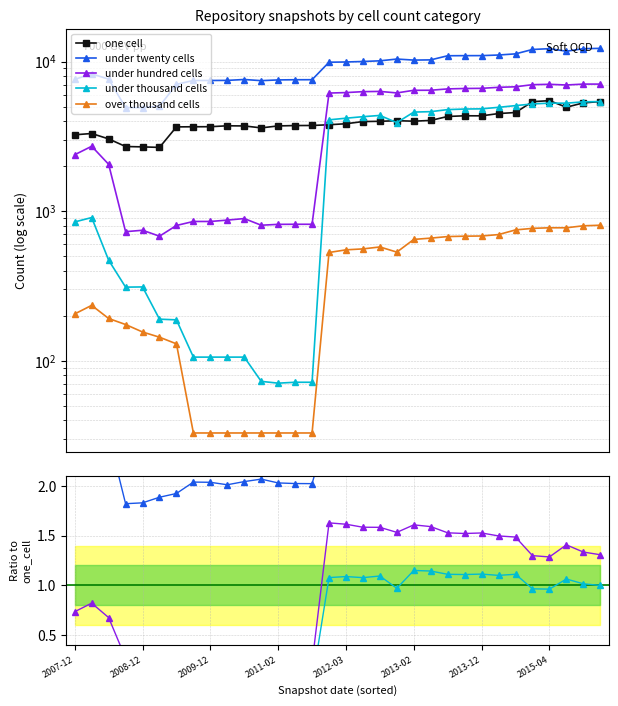

How many distinct data groups are displayed?

5